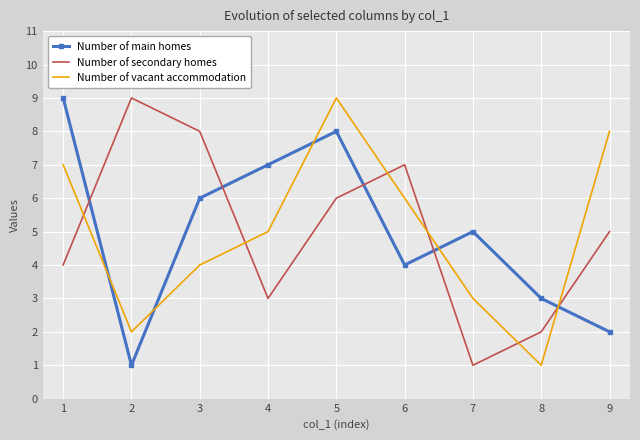

Is it true that Number of secondary homes equals 3 at 2?

False